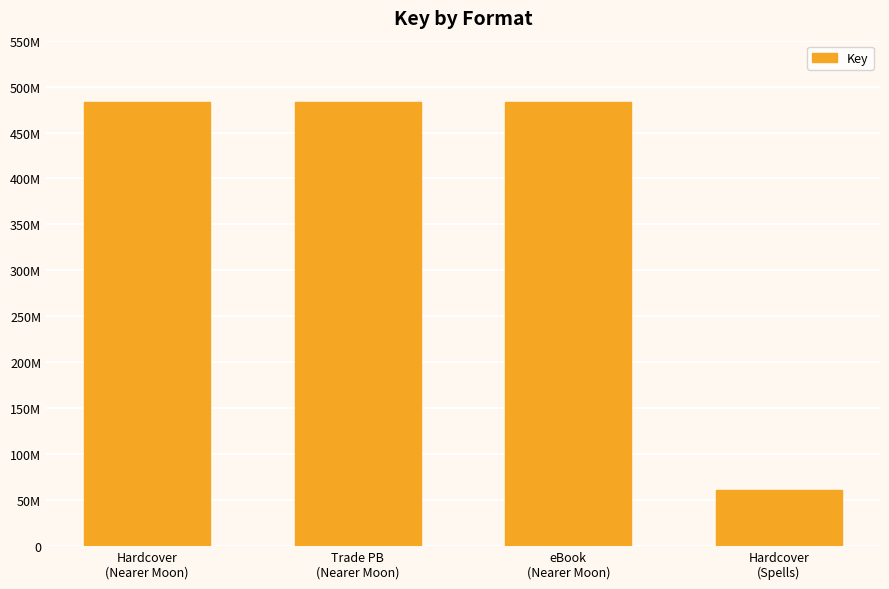

What is the value of the 3rd bar from the left?

483701792